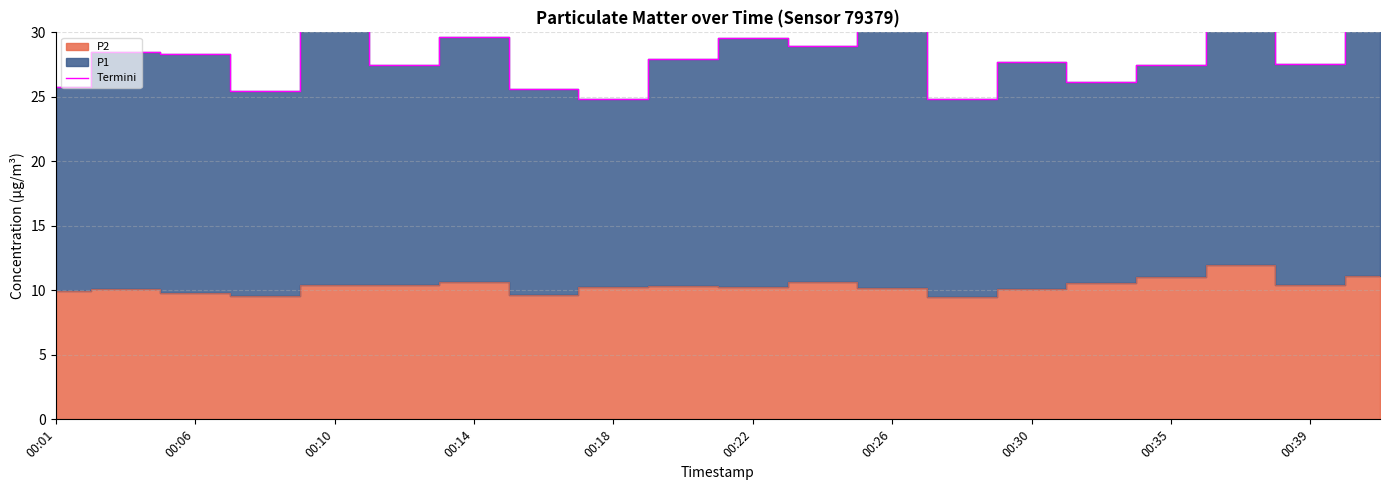

How many values exceed 27?

14